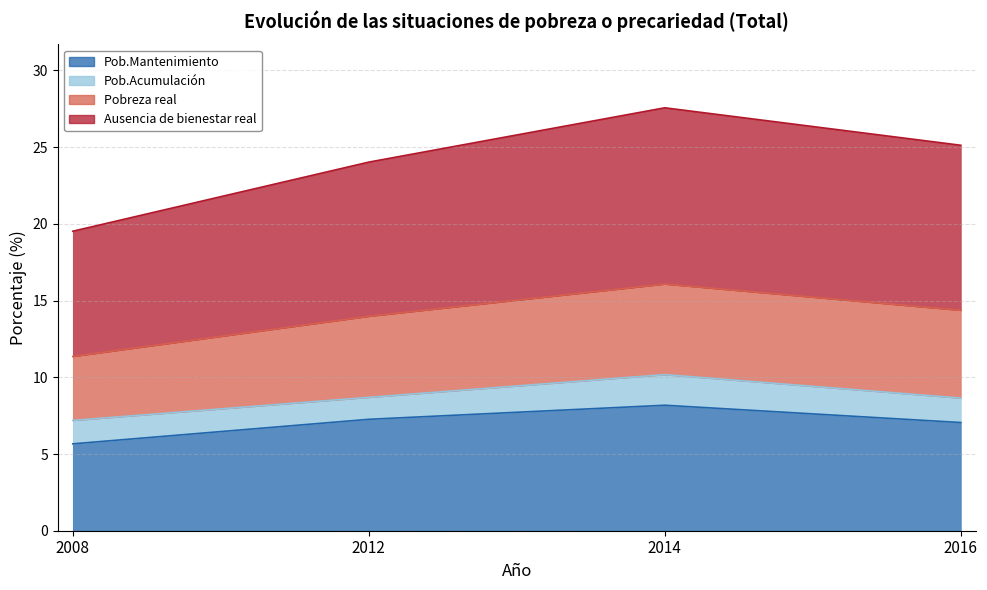

Is it true that Ausencia de bienestar real equals 19.5 at 2008?

True